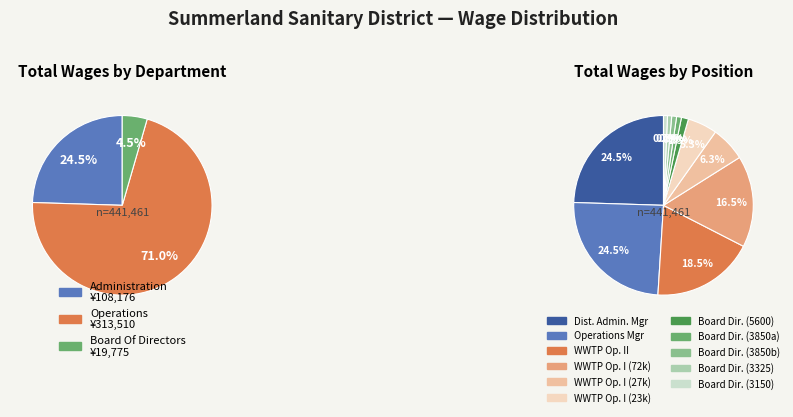

True or false: Board Director  accounts for 1% of the total.

True